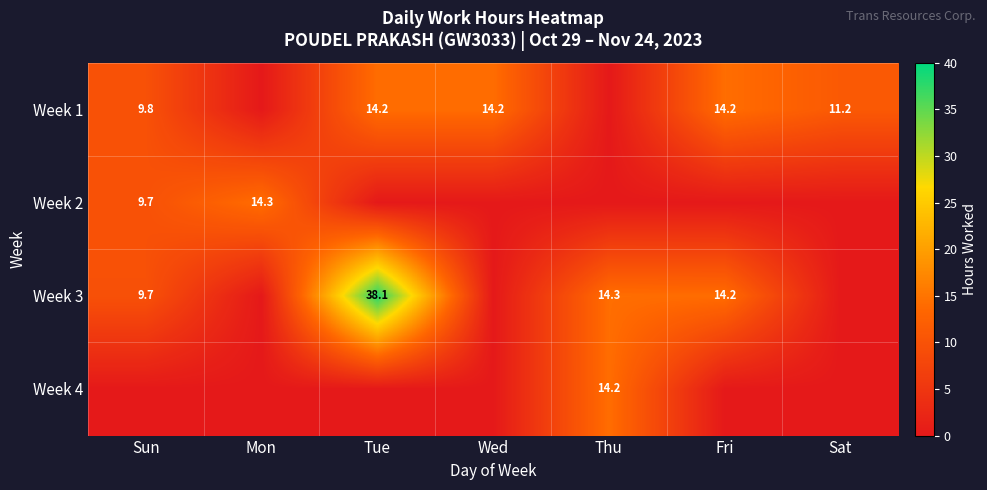

The value of Week 3 at Thu is 14.3. True or false?

True